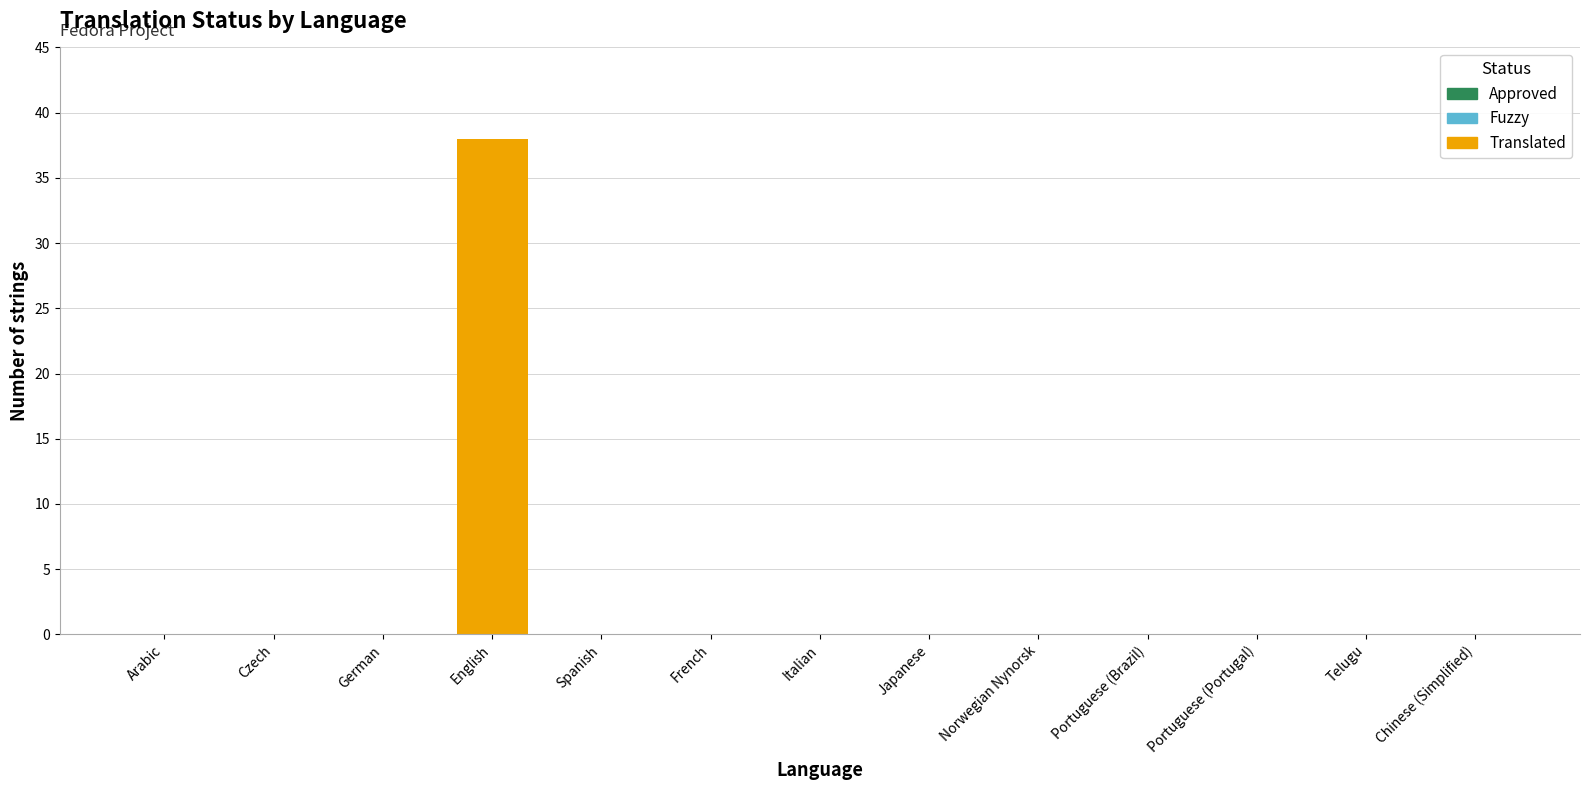

How many distinct data groups are displayed?

1